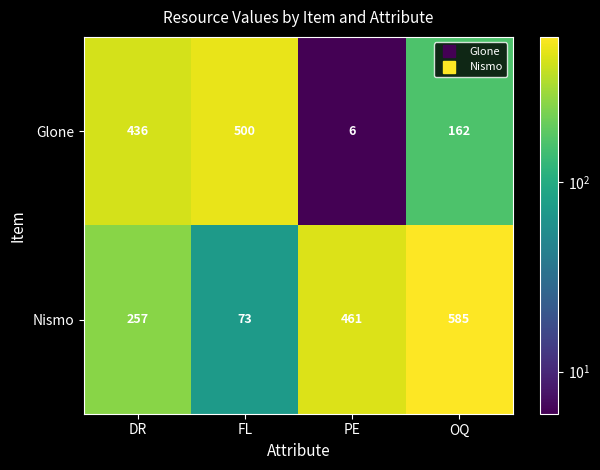

The Nismo series shows 257 at DR. True or false?

True